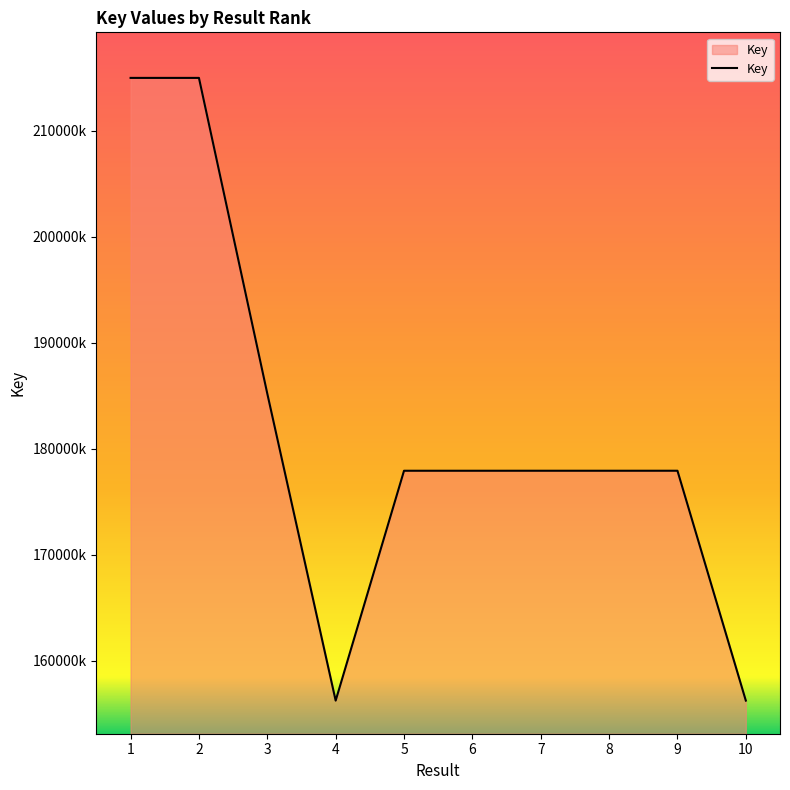

Does the chart display data point markers on the line(s)?

No